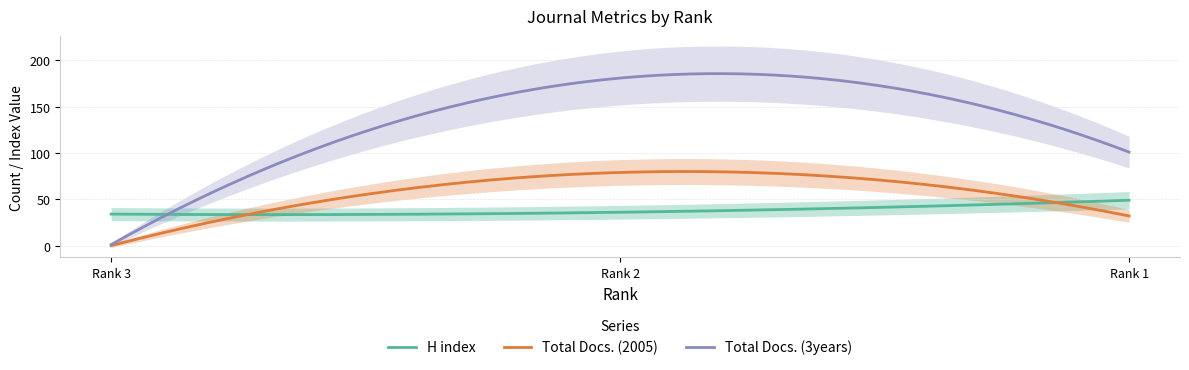

At which label does Total Docs. (3years) first exceed 101?

Rank 2